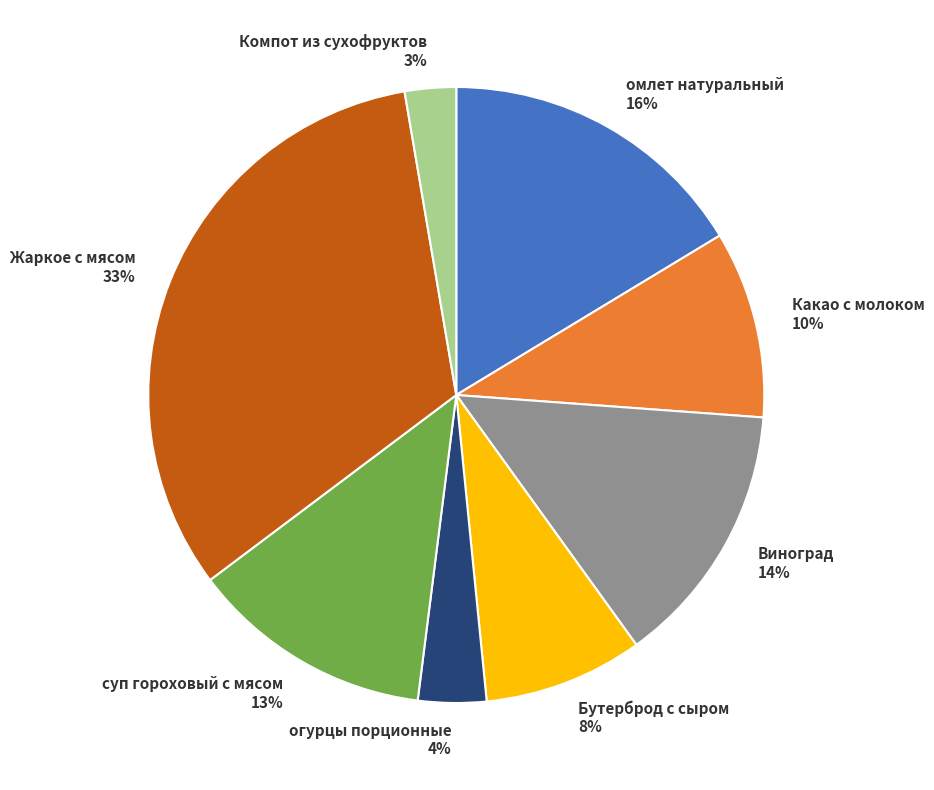

Which slice is the largest?

Жаркое с мясом